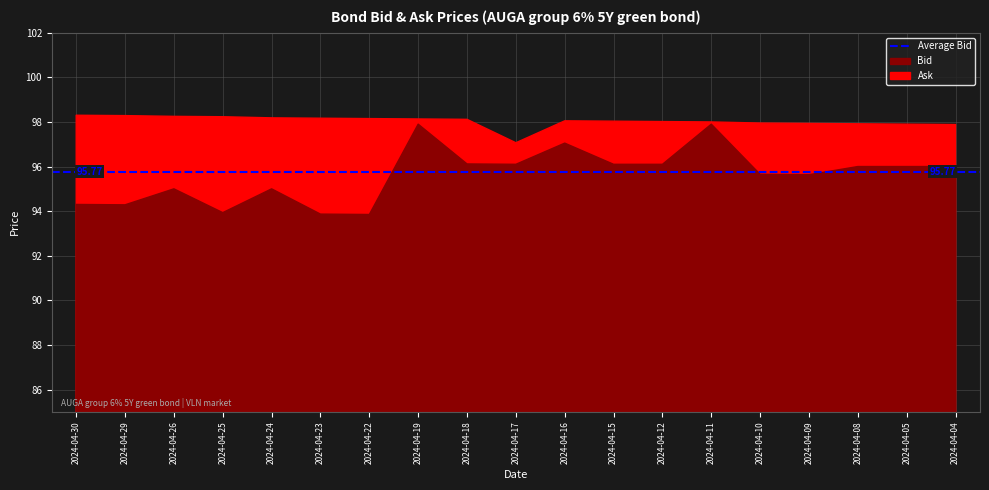

What is the spread (max minus min) of values at 2024-04-09?

2.3